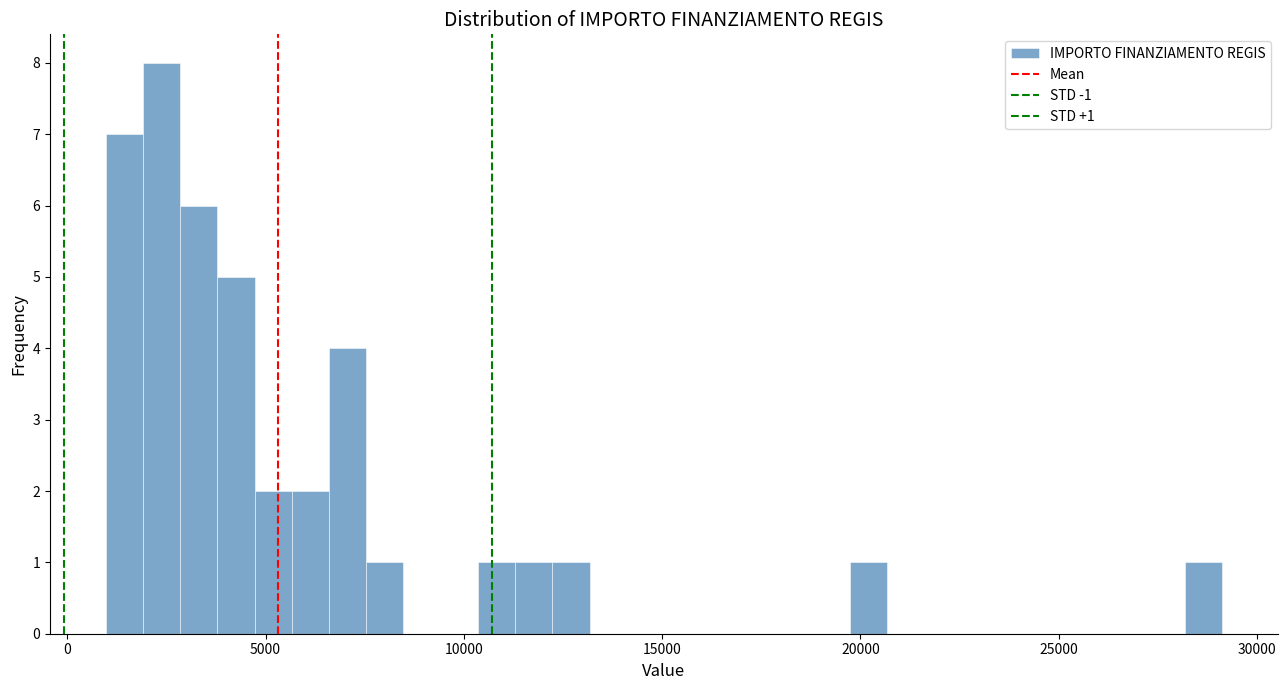

Around what value on the x-axis is the tallest bar? Give the approximate position of its centre, as read against the axis.

2500